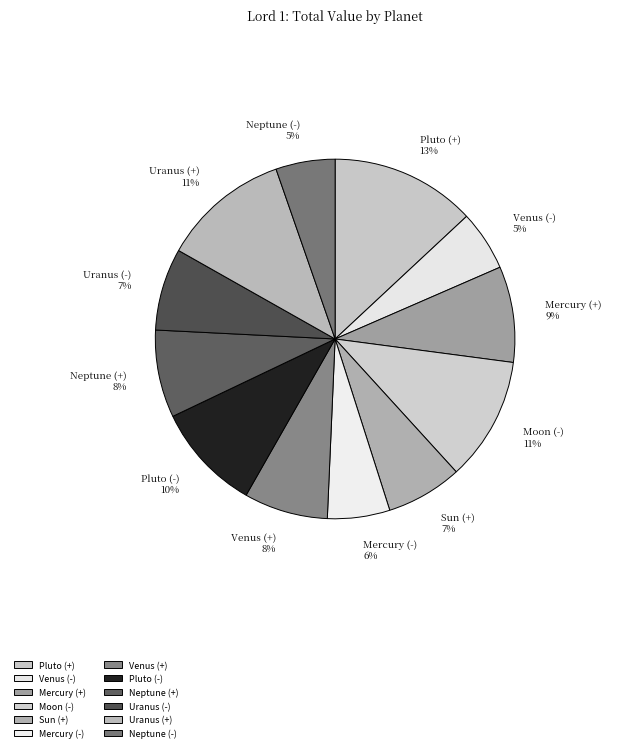

What percentage is the Uranus (-) slice, to the nearest percent?

7%